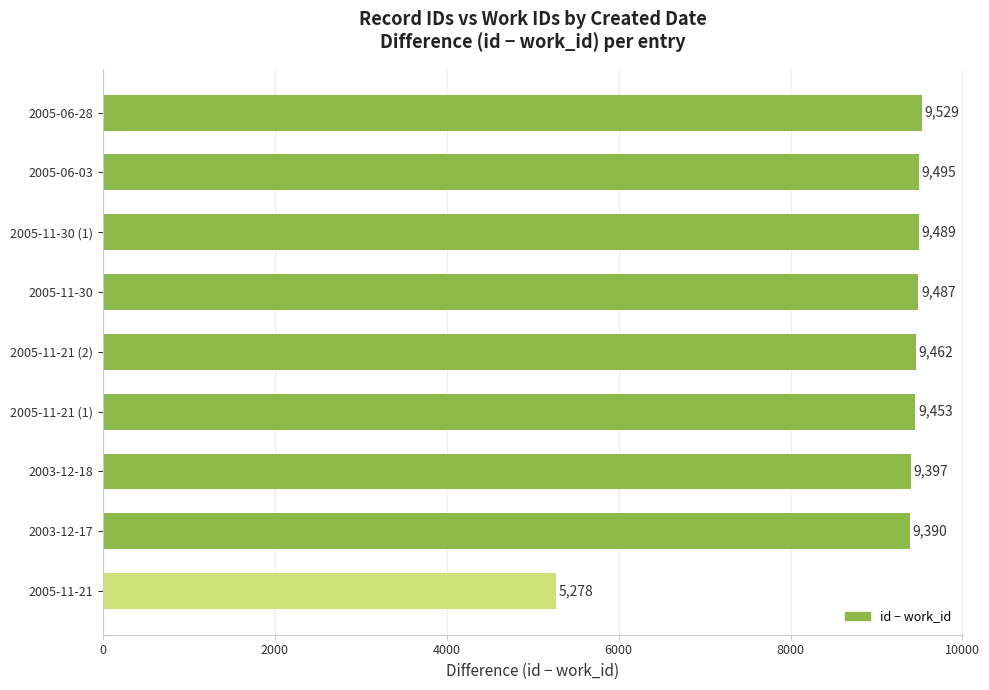

The value at 2005-11-21 (1) is 5463. True or false?

False